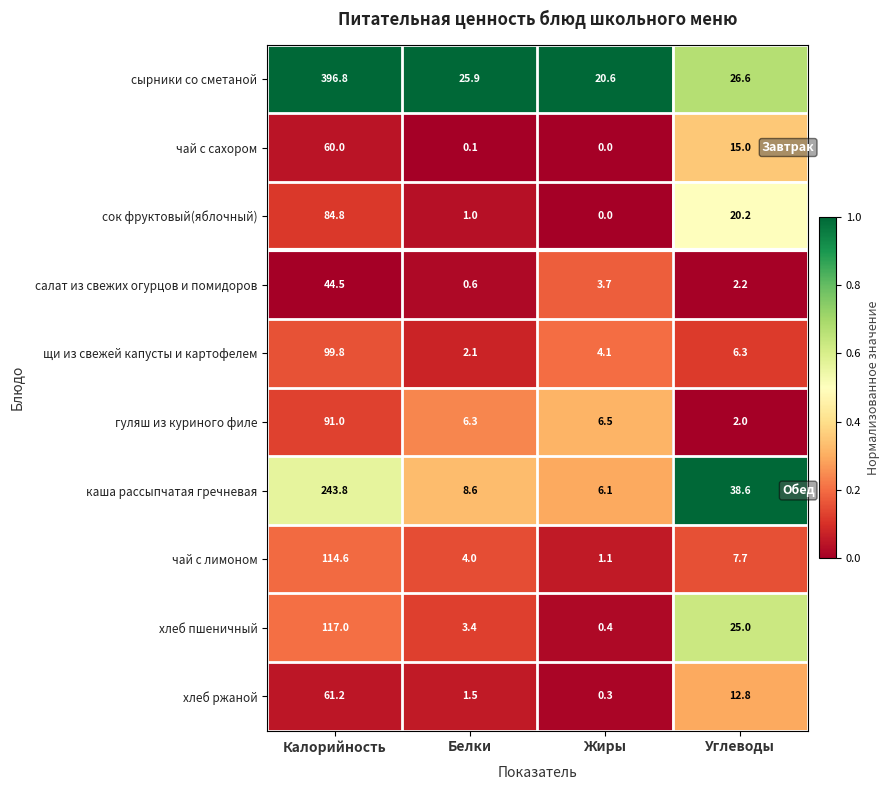

What is the difference between the maximum and minimum values in the каша рассыпчатая гречневая series?

237.7